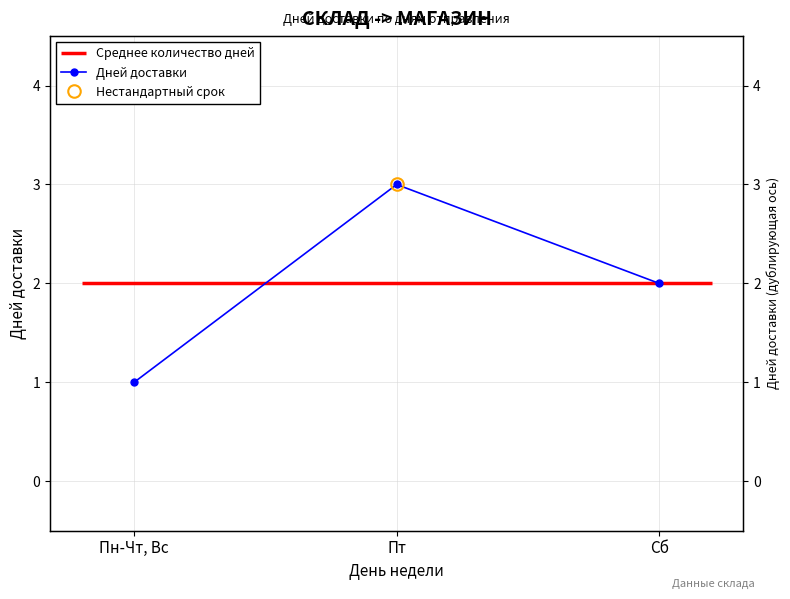

What is the sum of all values?

6